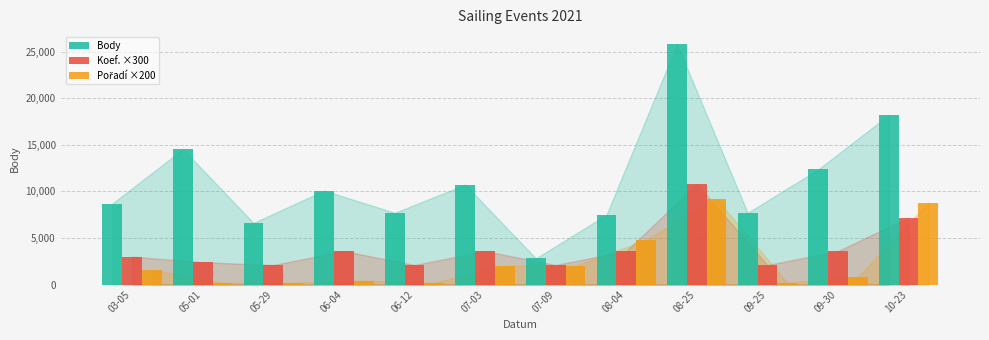

Are the bars grouped side by side (vs. stacked)?

Yes